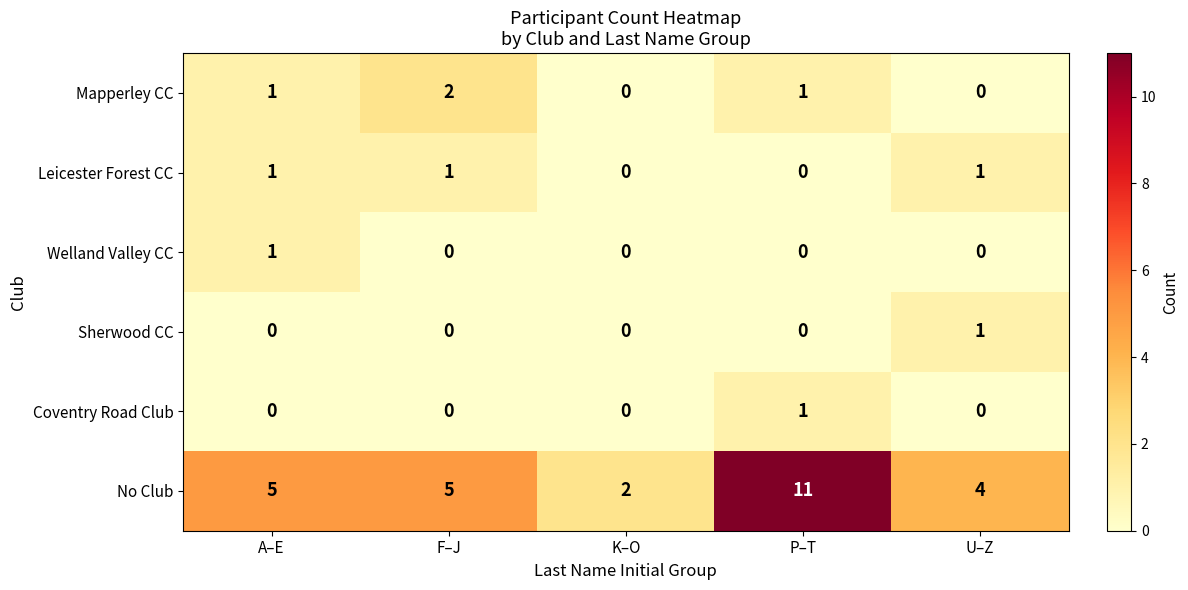

Count the Sherwood CC values in the range 0 to 1.

5